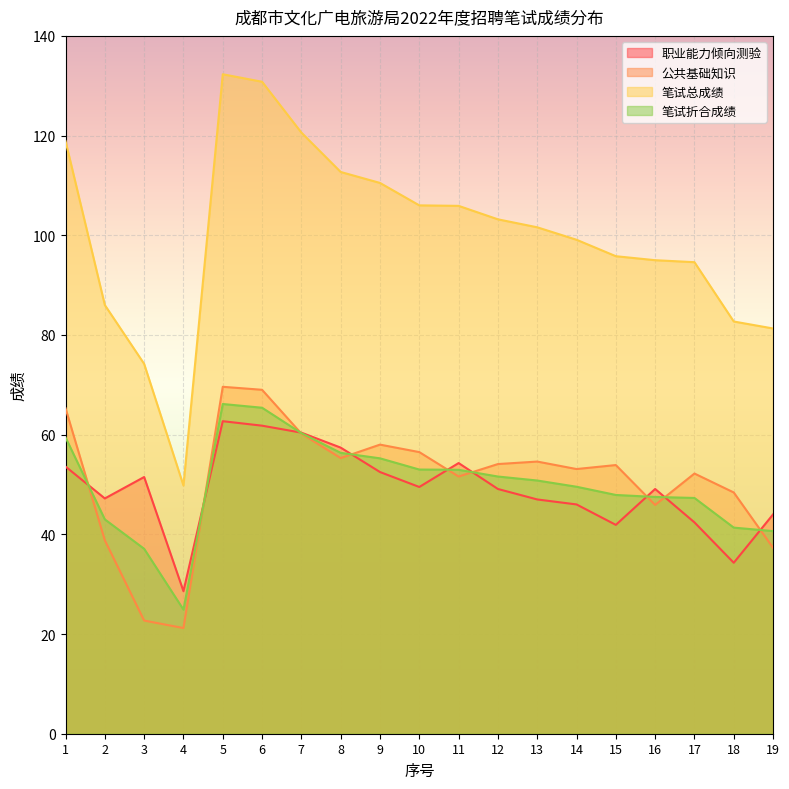

What is the total value across all series at 17?

236.5